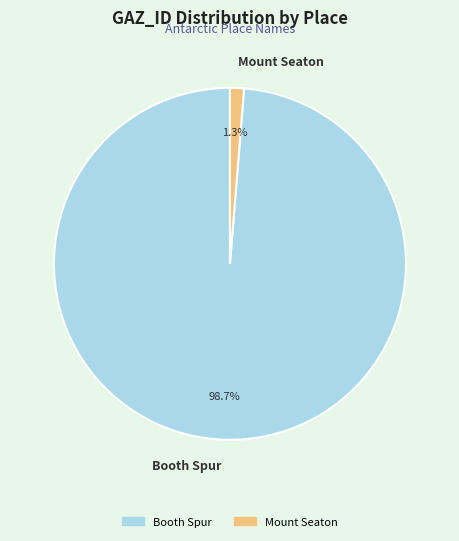

To the nearest percent, what is the average slice percentage?

50%